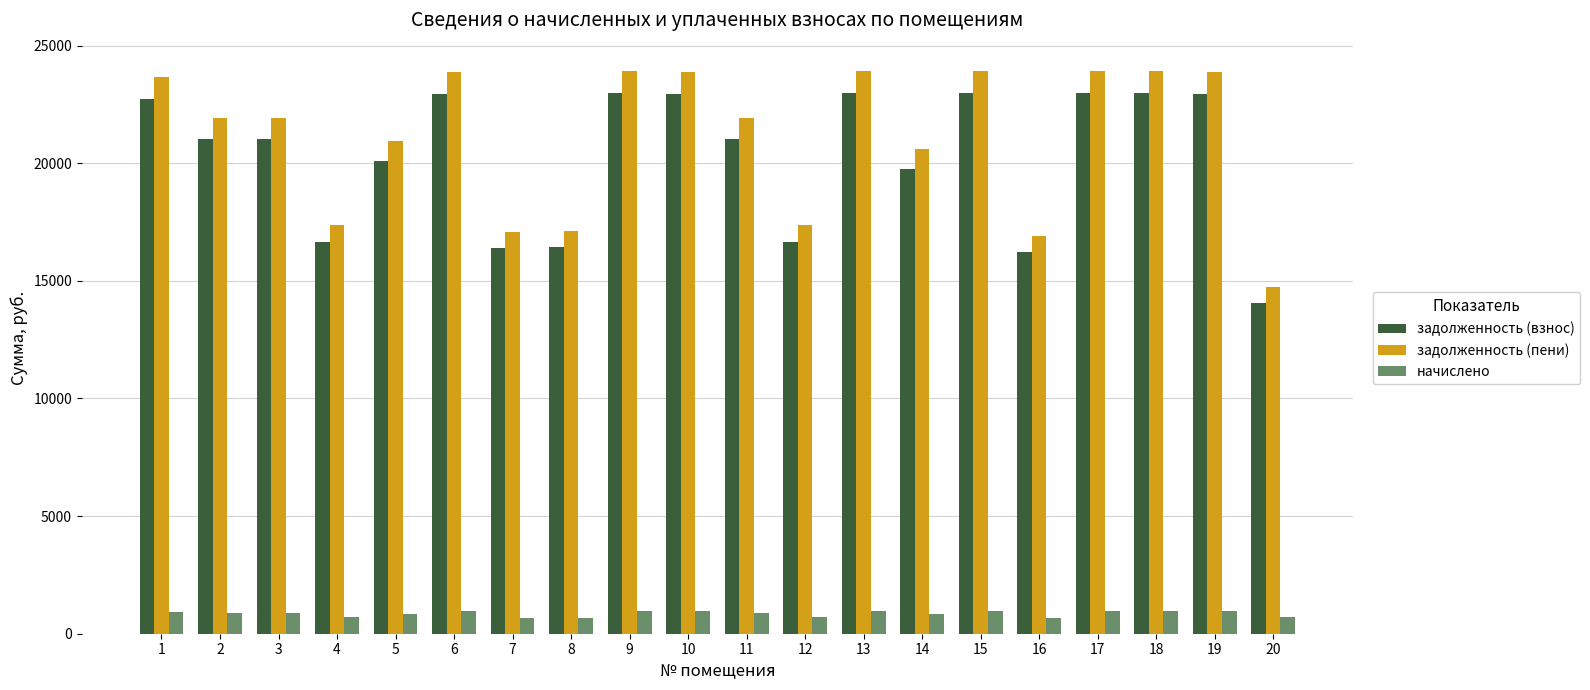

What is the smallest value displayed?

672.8